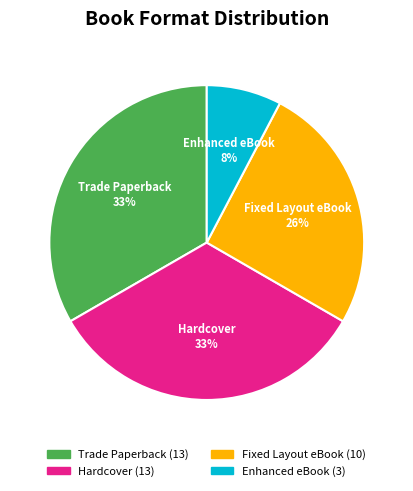

To the nearest percent, what is the average slice percentage?

25%